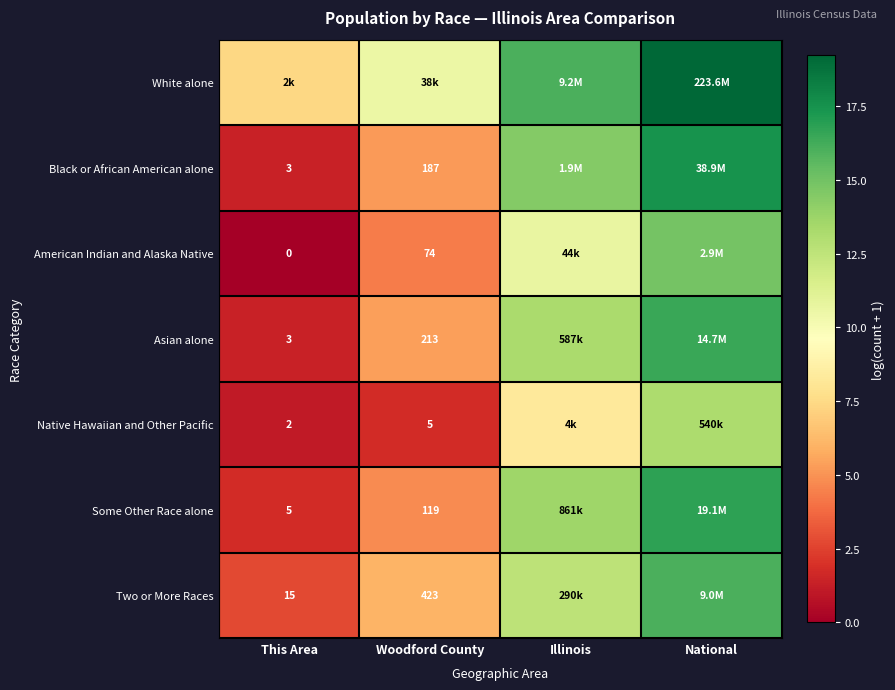

The Asian alone series shows 25.3 at National. True or false?

False